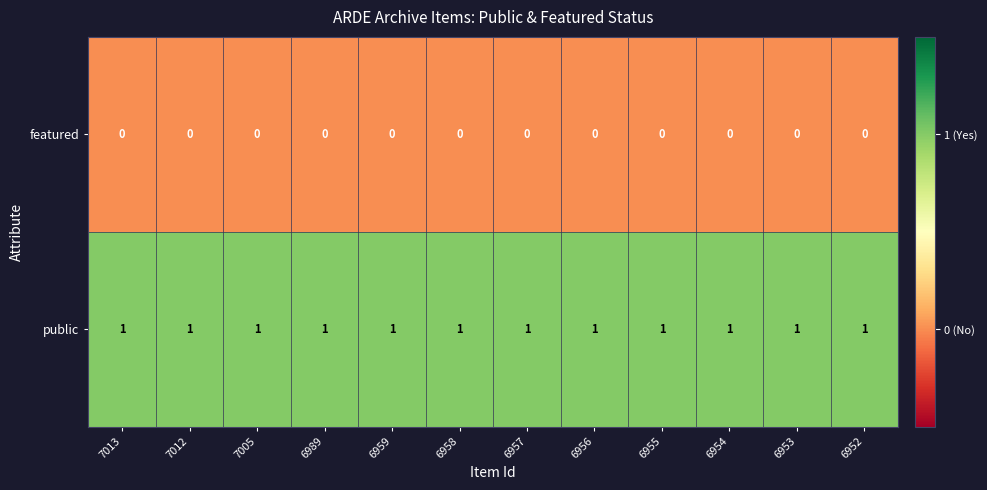

The value of public at 6959 is 1. True or false?

True